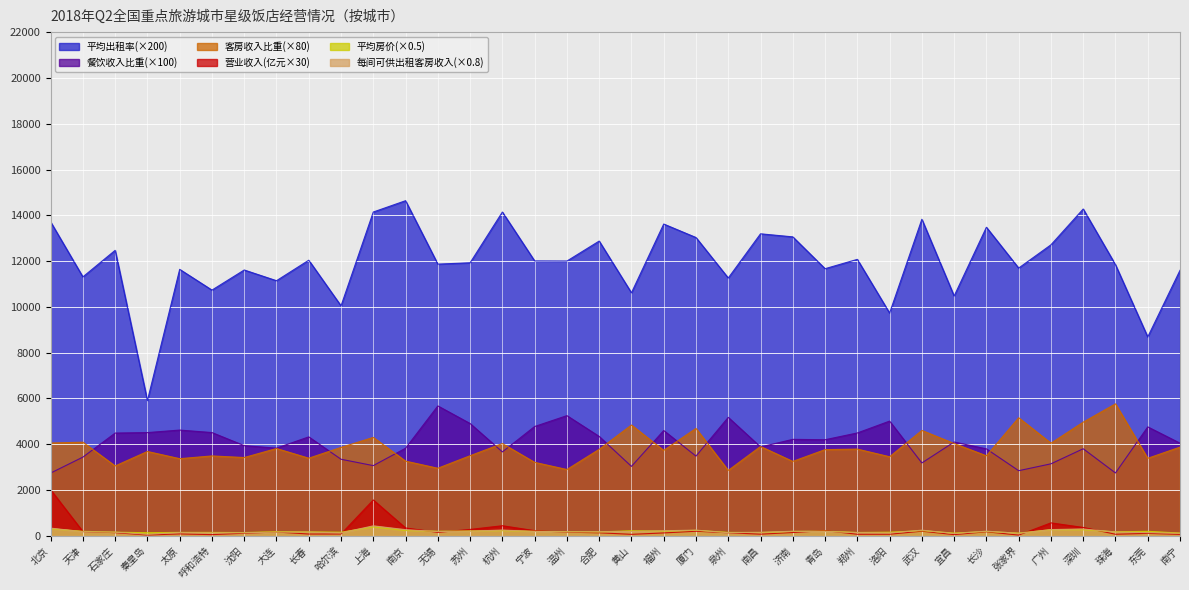

List the labels in order of 营业收入(亿元) value, largest first.

北京, 上海, 广州, 杭州, 深圳, 南京, 苏州, 青岛, 宁波, 武汉, 厦门, 天津, 长沙, 大连, 温州, 无锡, 济南, 石家庄, 泉州, 合肥, 福州, 沈阳, 东莞, 太原, 哈尔滨, 长春, 南昌, 洛阳, 珠海, 郑州, 黄山, 南宁, 宜昌, 呼和浩特, 秦皇岛, 张家界